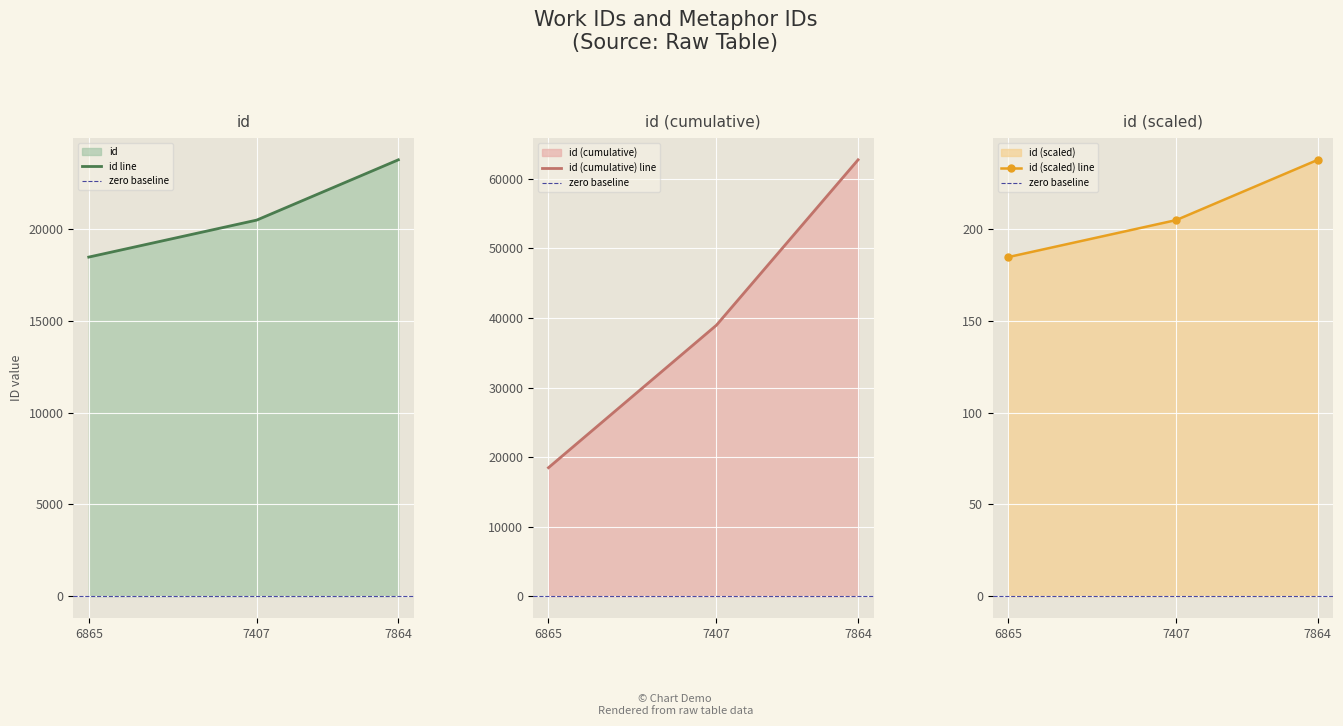

Which has a higher value, 7864 or 6865?

7864